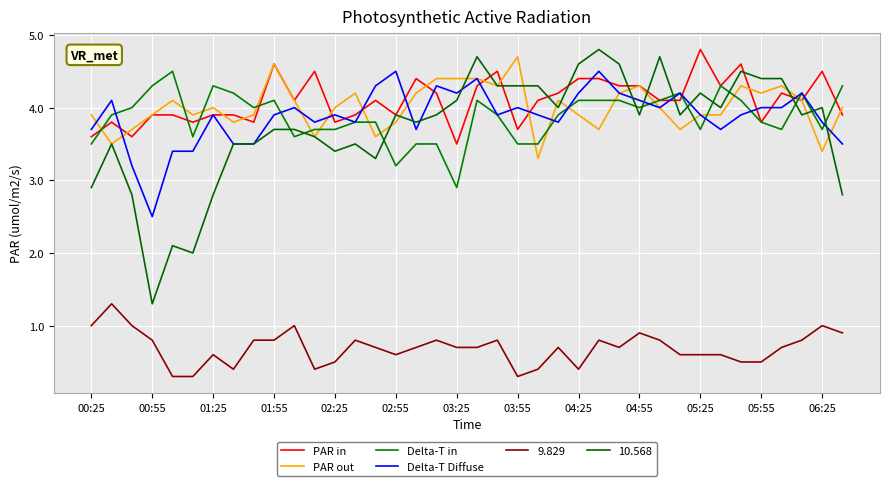

Does the chart have visible grid lines?

Yes